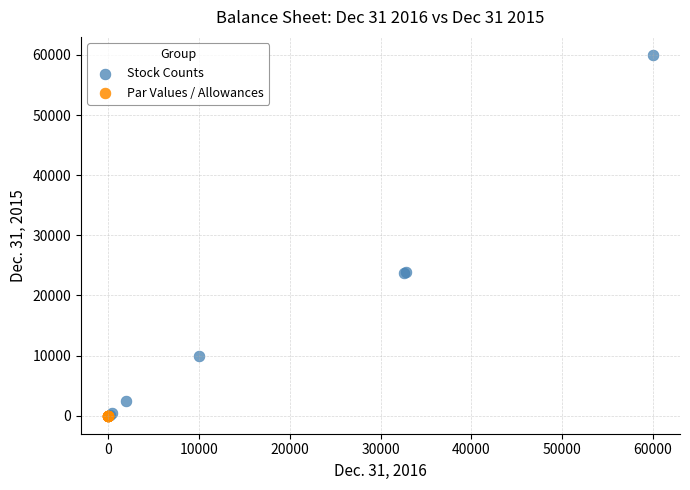

Which series reaches the maximum Y coordinate?

Stock Counts